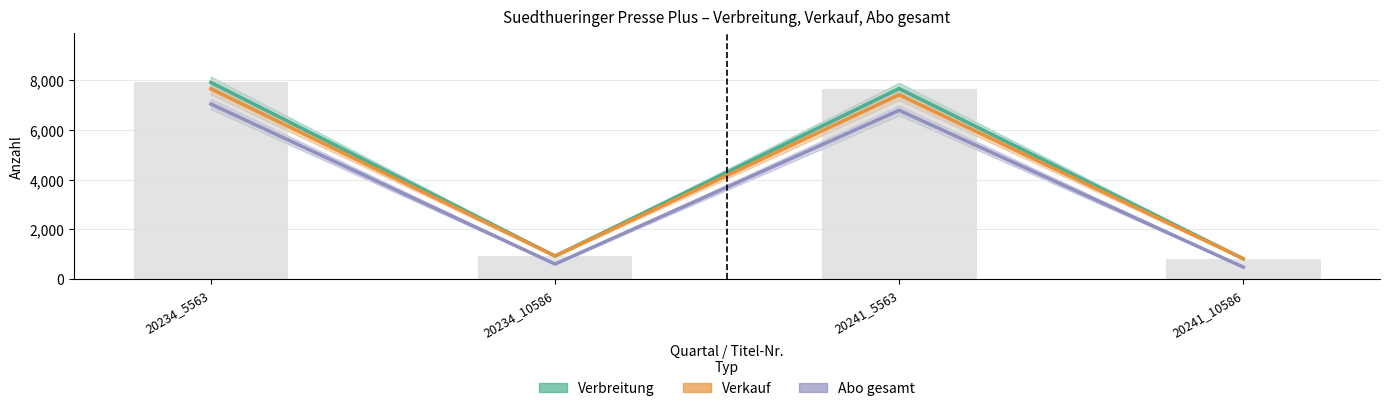

What is the lowest value of the Abo gesamt series?

485